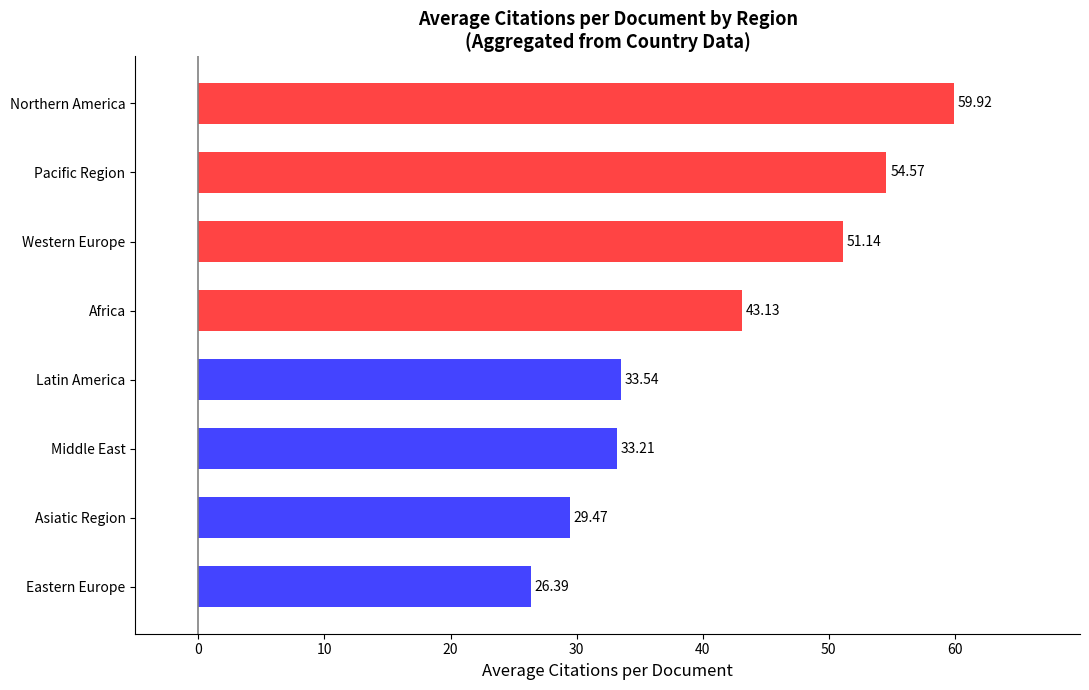

What is the difference between the maximum and minimum values?

33.5